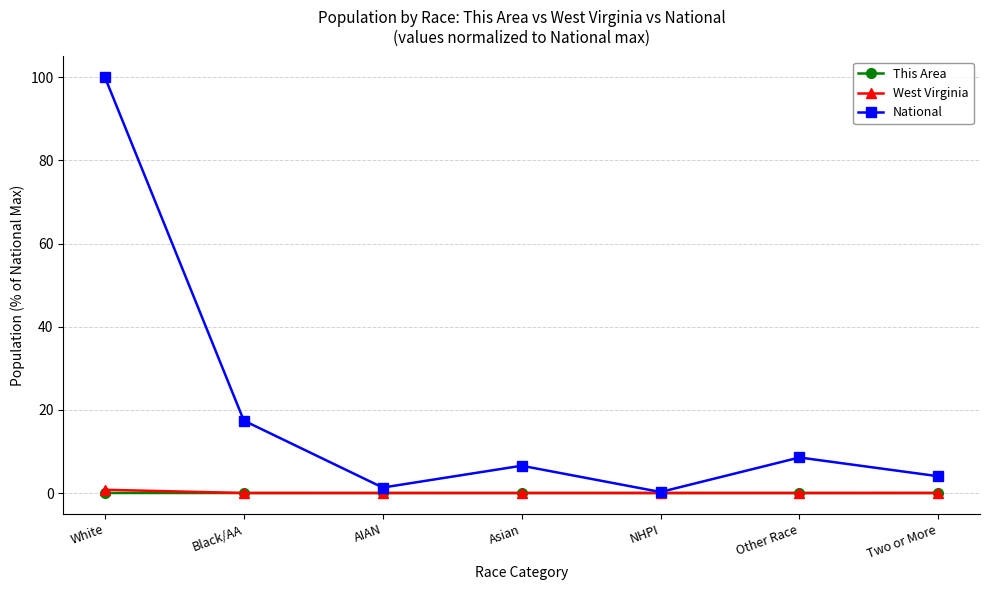

In National, how many points are higher than both neighbors (excluding endpoints)?

2